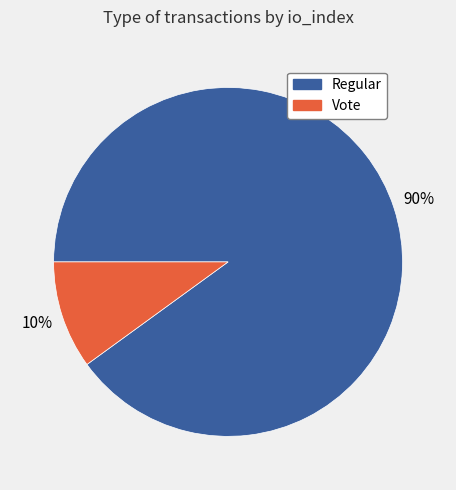

Is it true that Vote is 10% of the pie?

True